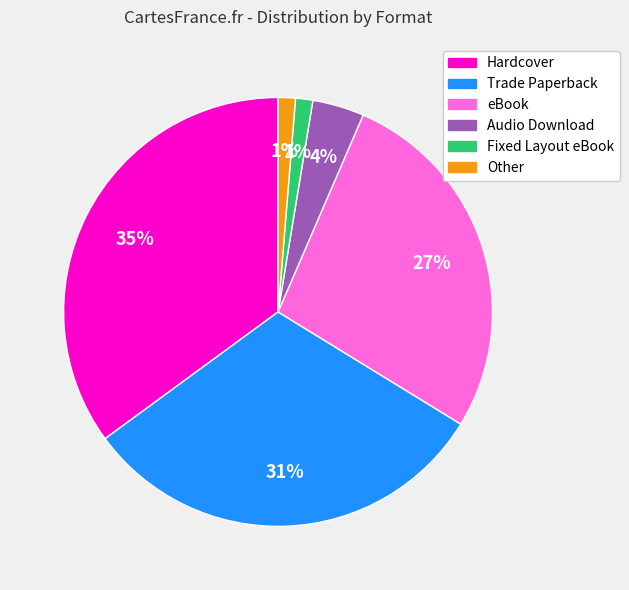

What percentage is the eBook slice, to the nearest percent?

27%